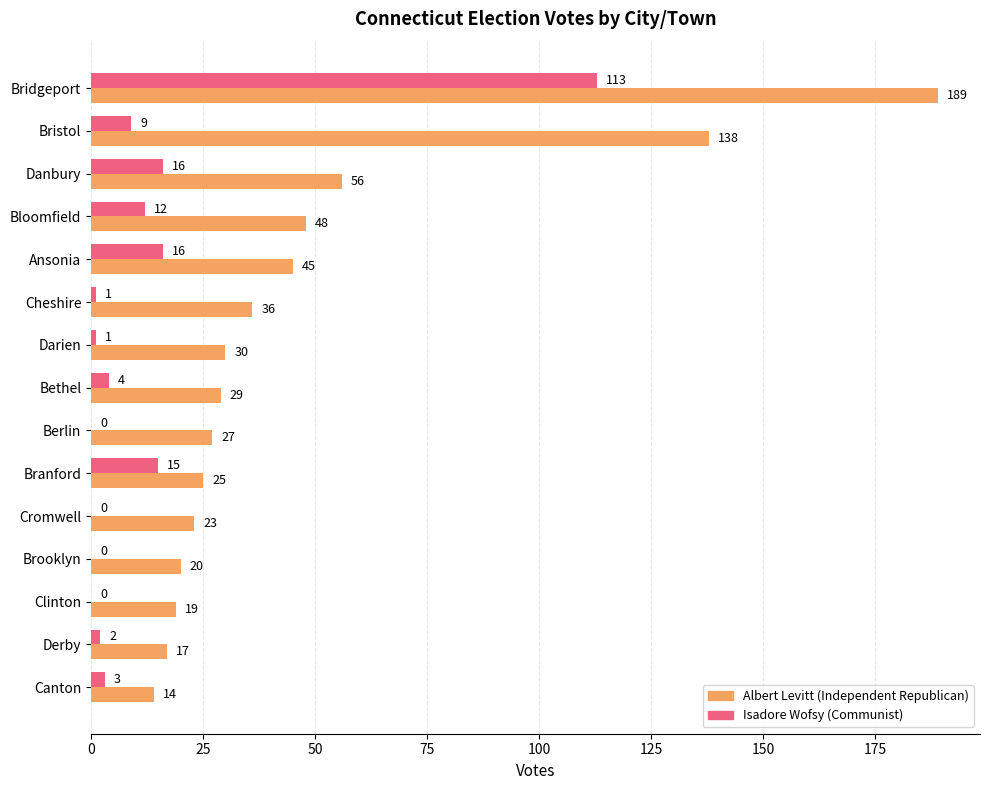

How many distinct data groups are displayed?

2